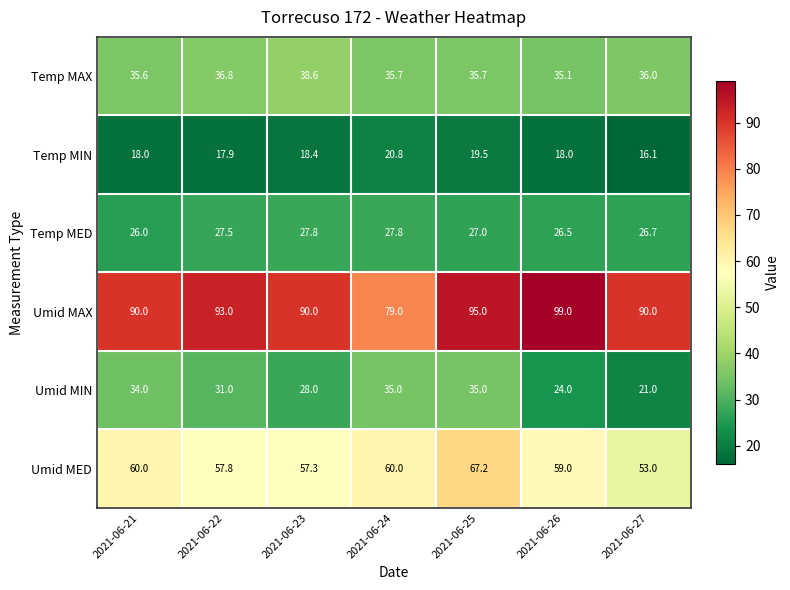

What is the total value across all series at 2021-06-26?

261.6